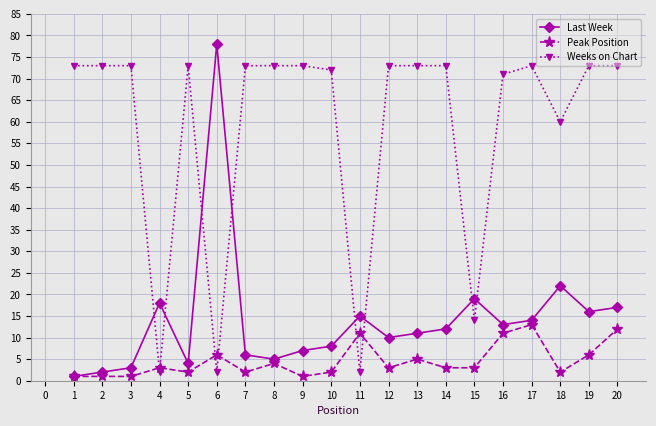

What is the total value across all series at 19?

95